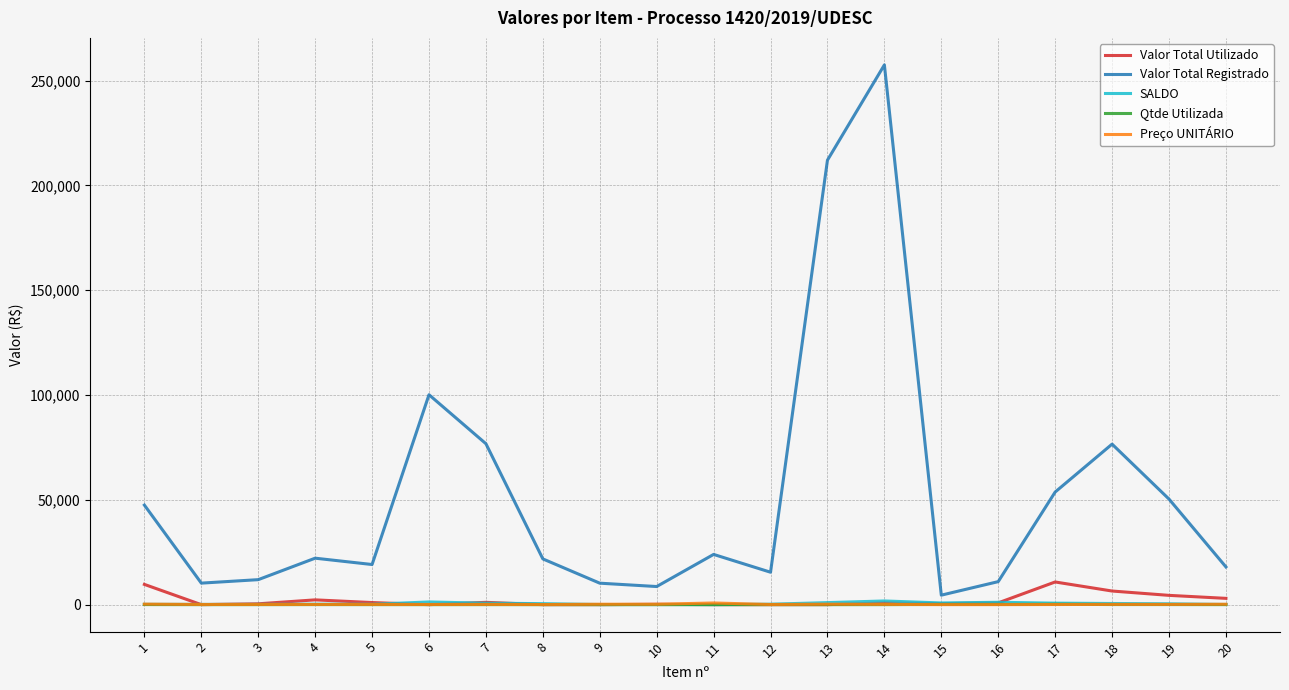

Is the value of Valor Total Registrado at 14 greater than the value of Preço UNITÁRIO at 16?

Yes